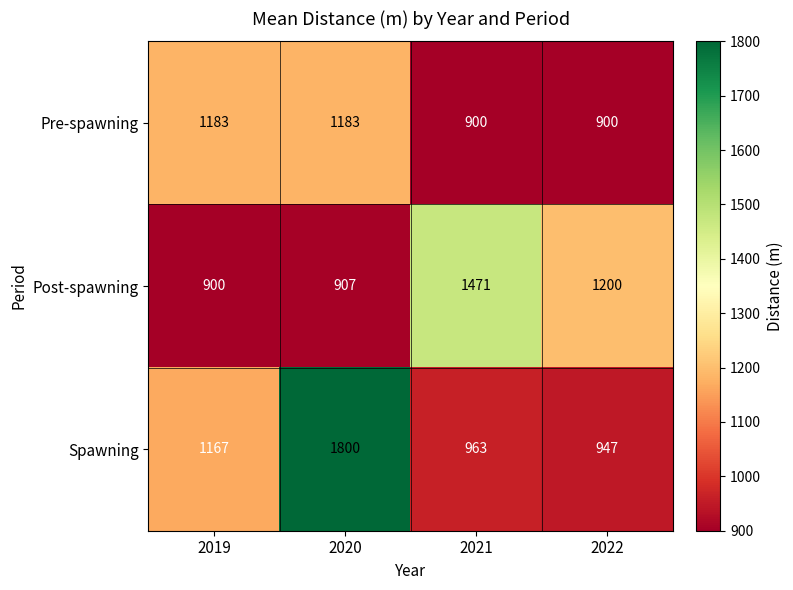

Reading right to left, extract all data points from this chart.

Pre-spawning: 2022=900	2021=900	2020=1183	2019=1183
Post-spawning: 2022=1200	2021=1471	2020=907	2019=900
Spawning: 2022=947	2021=963	2020=1800	2019=1167